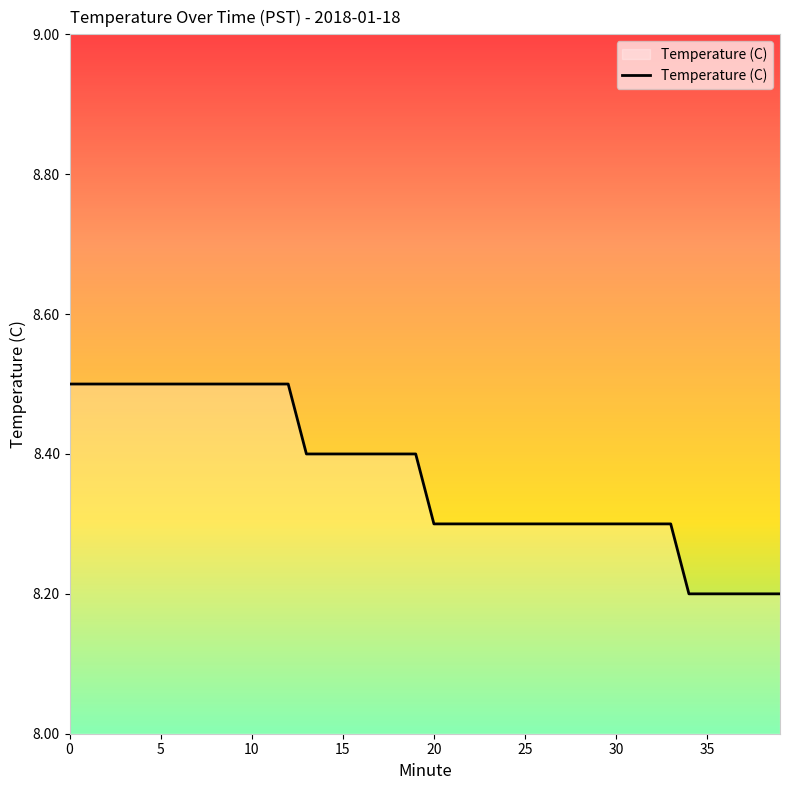

What is the smallest value displayed?

8.2